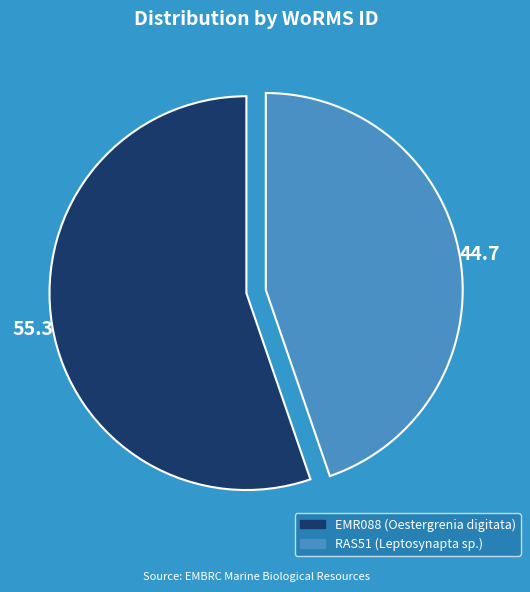

Rank the categories by value from lowest to highest.

RAS51 (Leptosynapta sp.), EMR088 (Oestergrenia digitata)